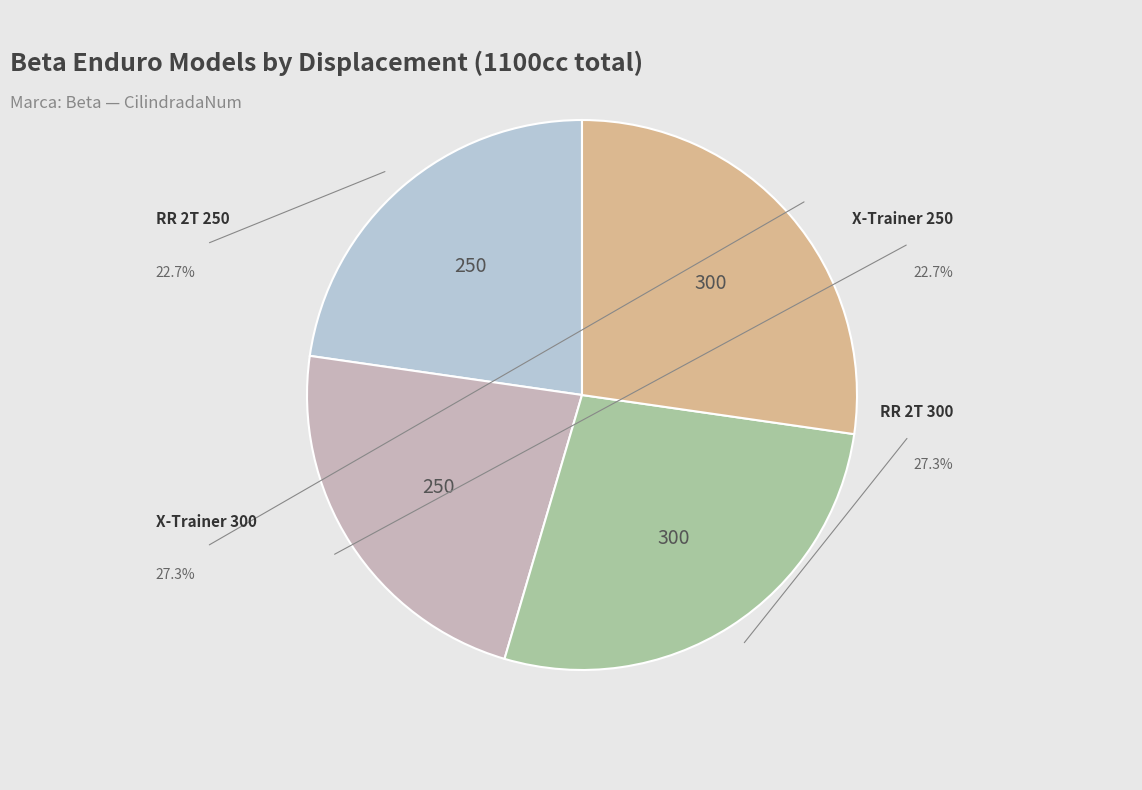

Does any single category account for the majority?

No